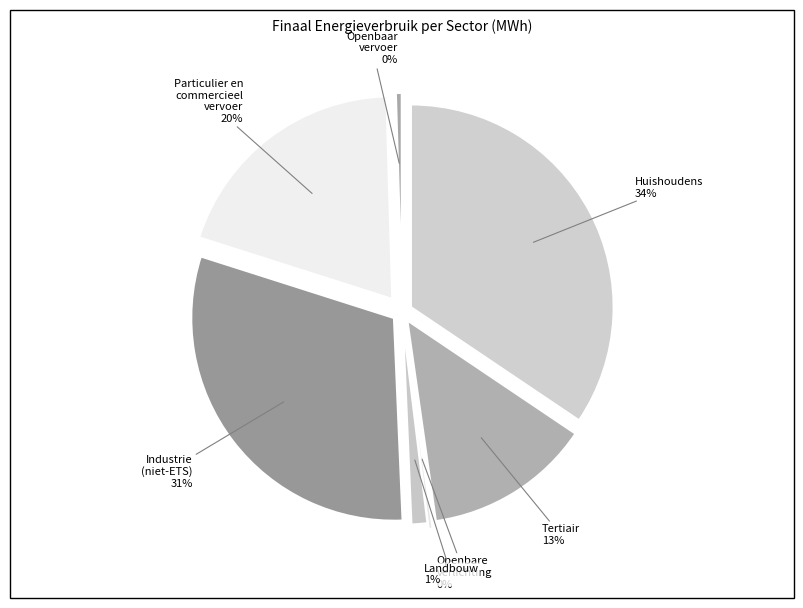

To the nearest percent, what percentage of the pie is huishoudens?

34%